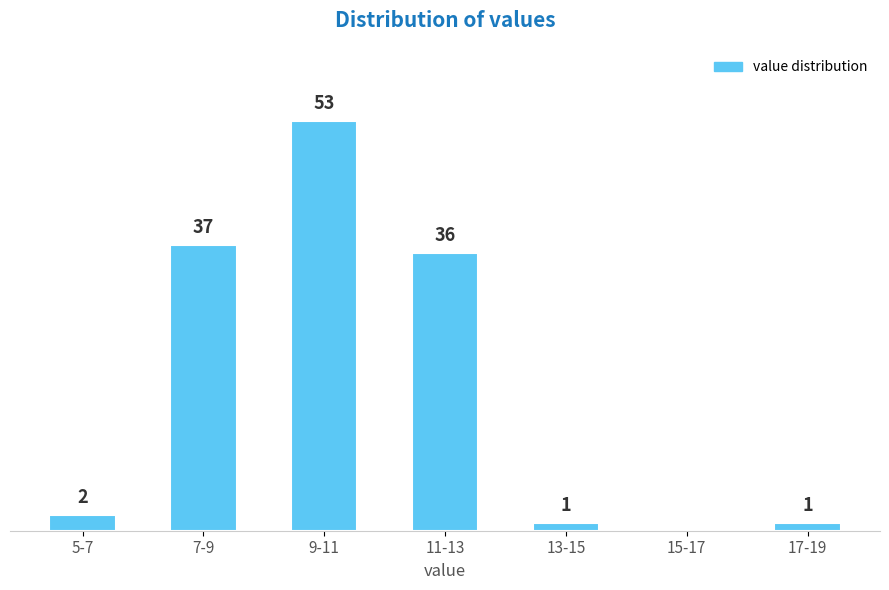

At which label is the value closest to 26?

11-13